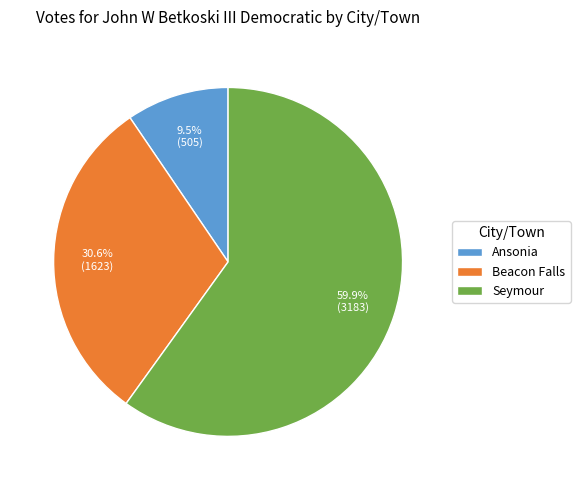

Count the number of slices in the pie.

3